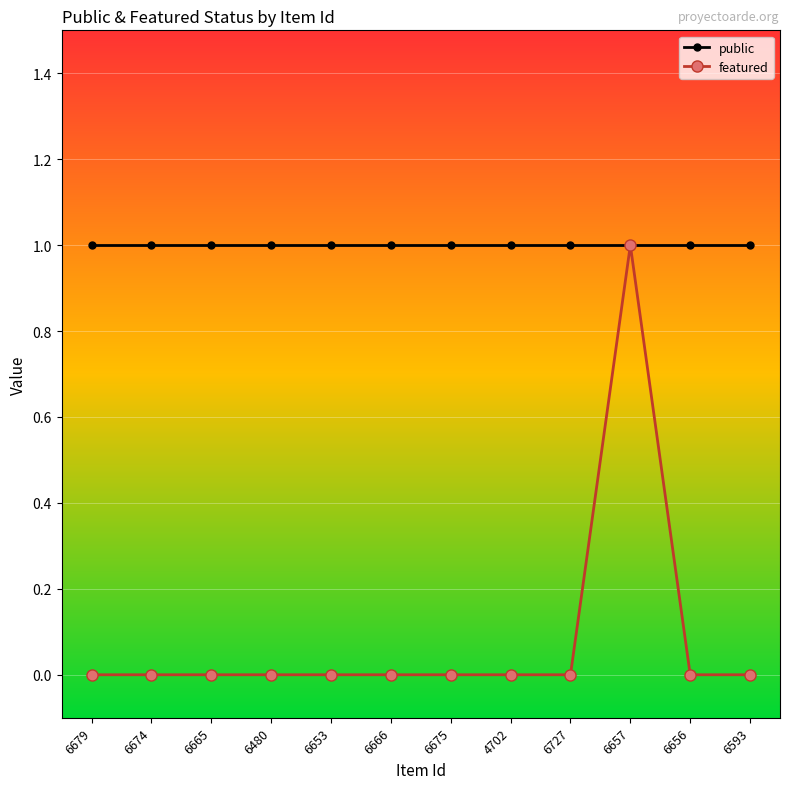

Which series has the largest range (max minus min)?

featured